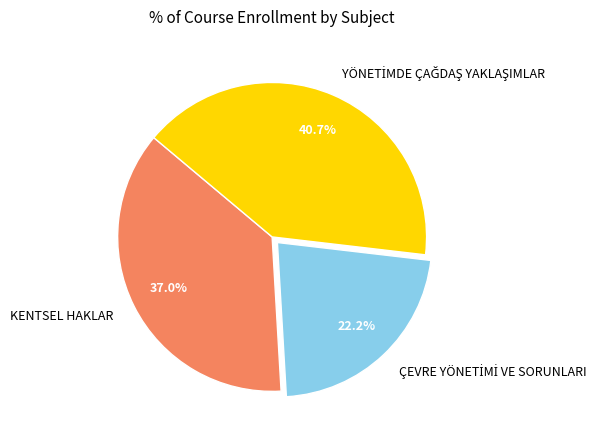

Is there a majority slice in this chart?

No